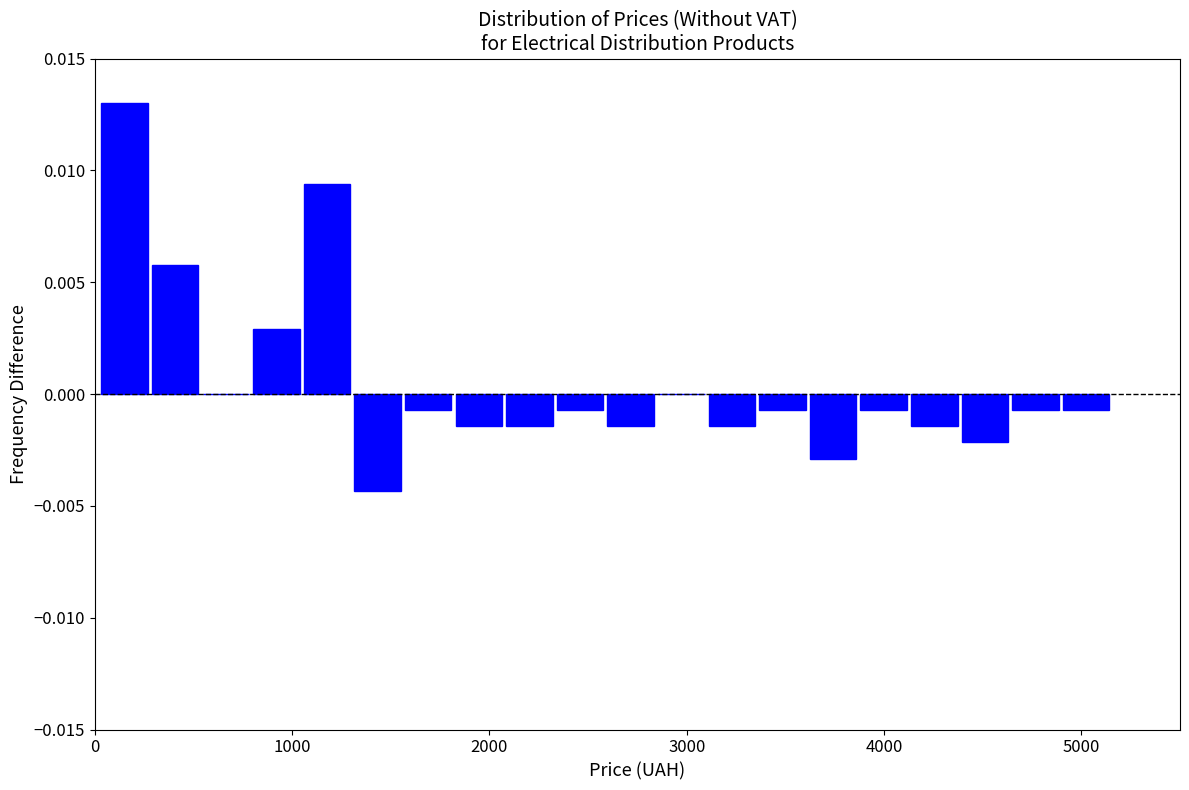

Read against the x-axis, roughly where is the centre of the tallest bar?

200